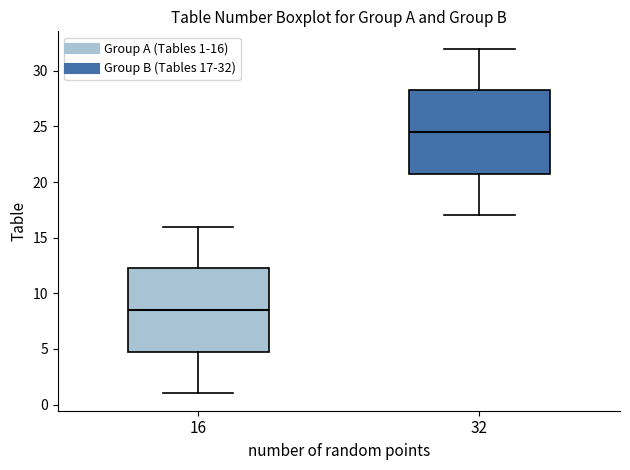

Which box has the lowest median line?

16